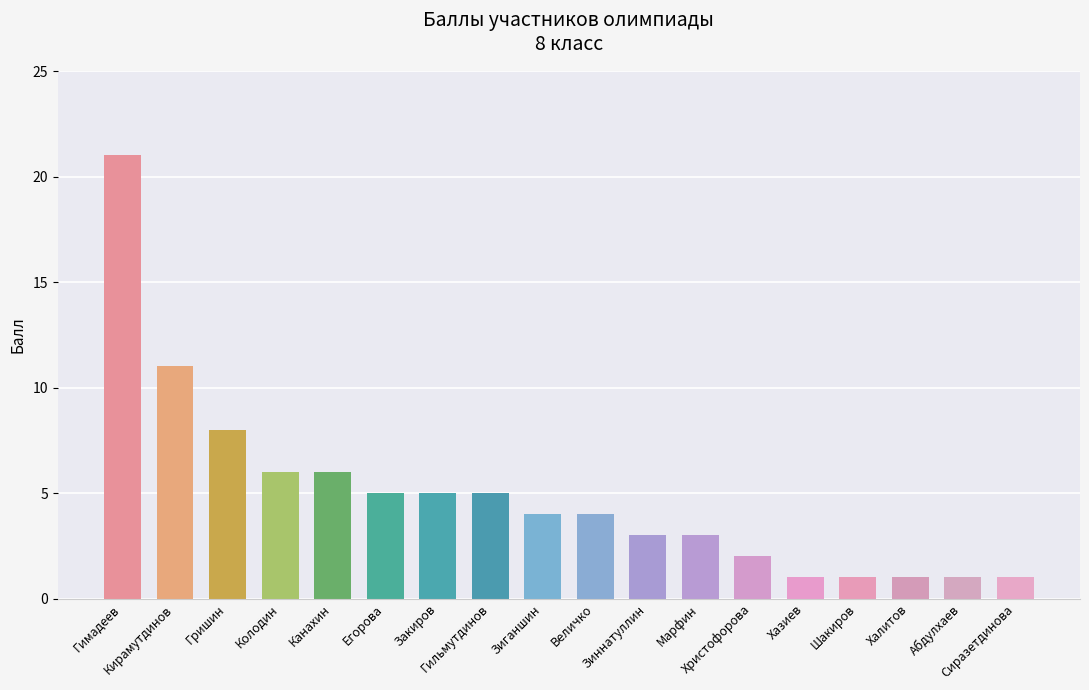

Is it true that the value at Хазиев is 1?

True